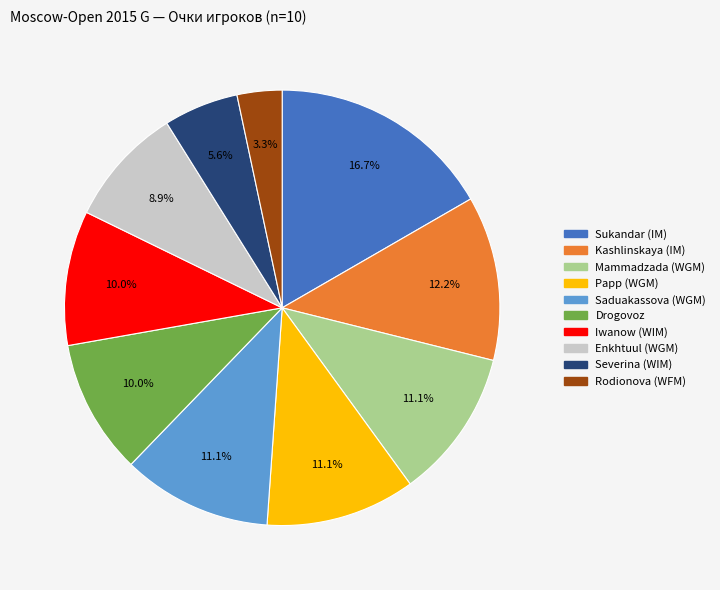

Does any single category account for the majority?

No